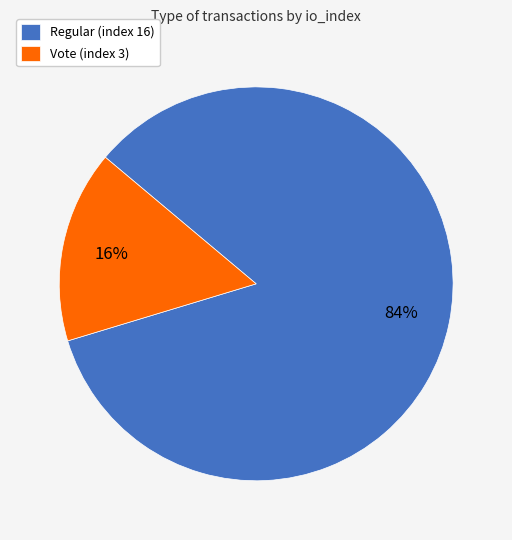

How many slices are in this pie chart?

2